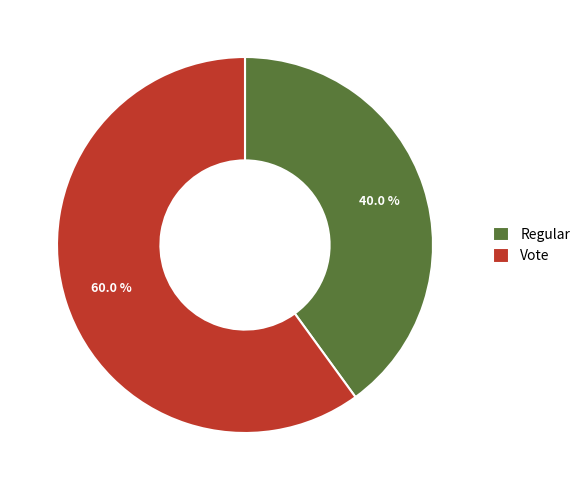

How many slices are in this pie chart?

2